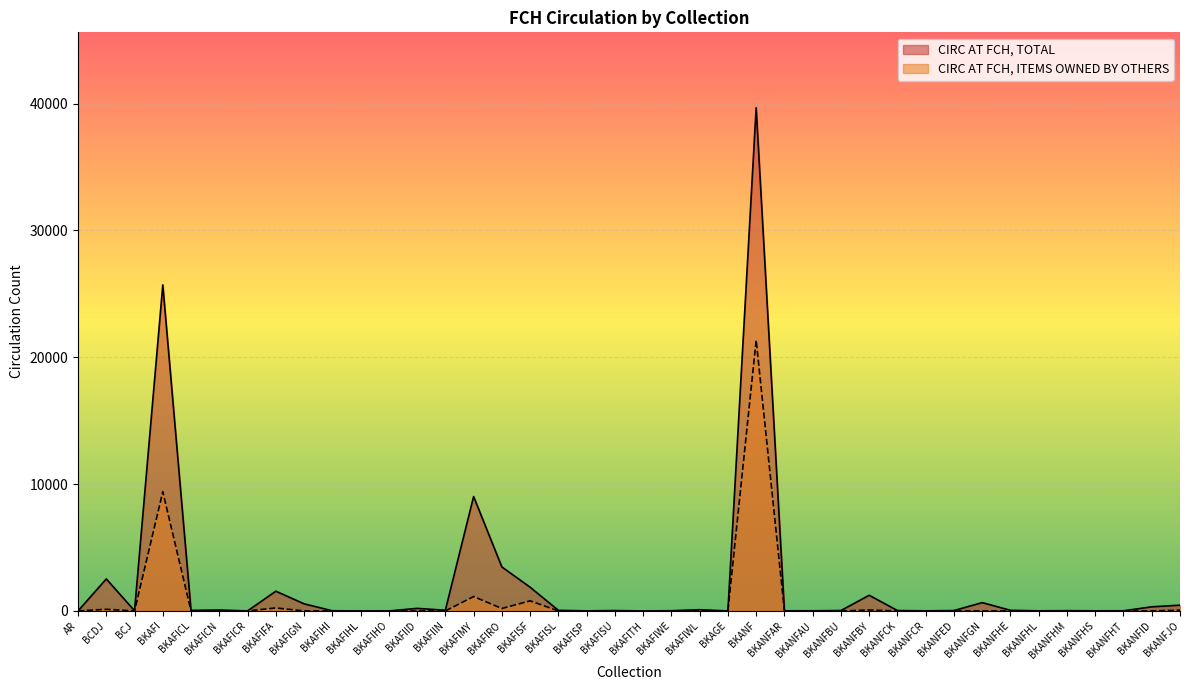

At which category does CIRC AT FCH, ITEMS OWNED BY OTHERS reach its first local peak?

BCDJ